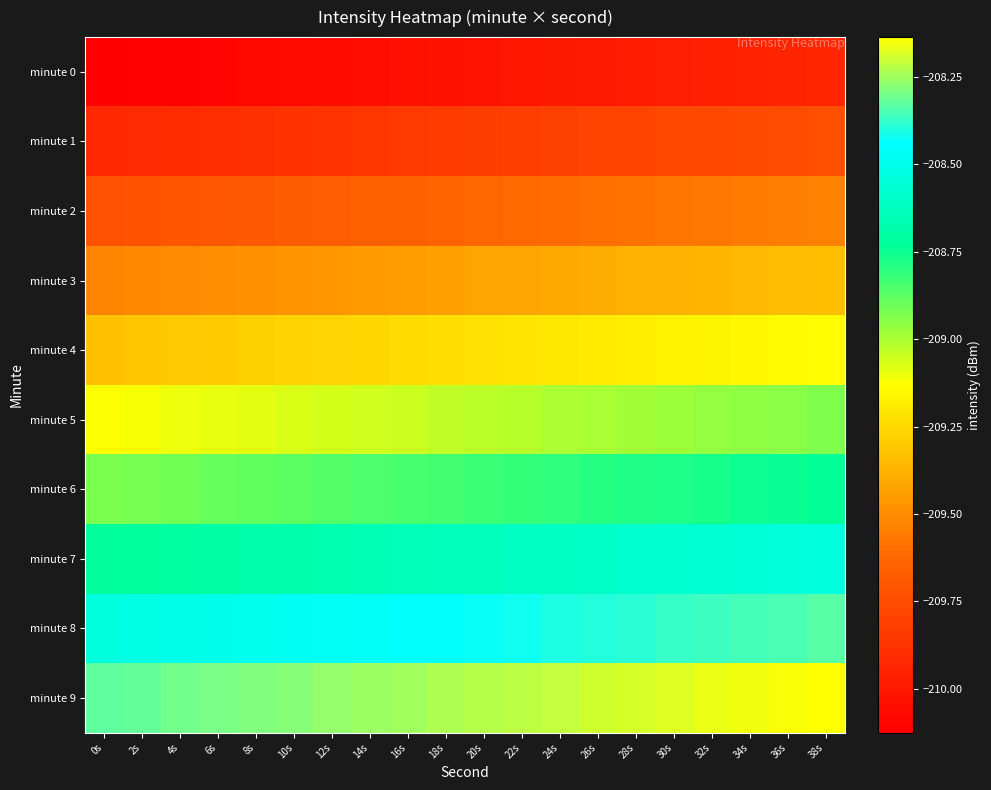

Which series has the largest total across all categories?

minute 9